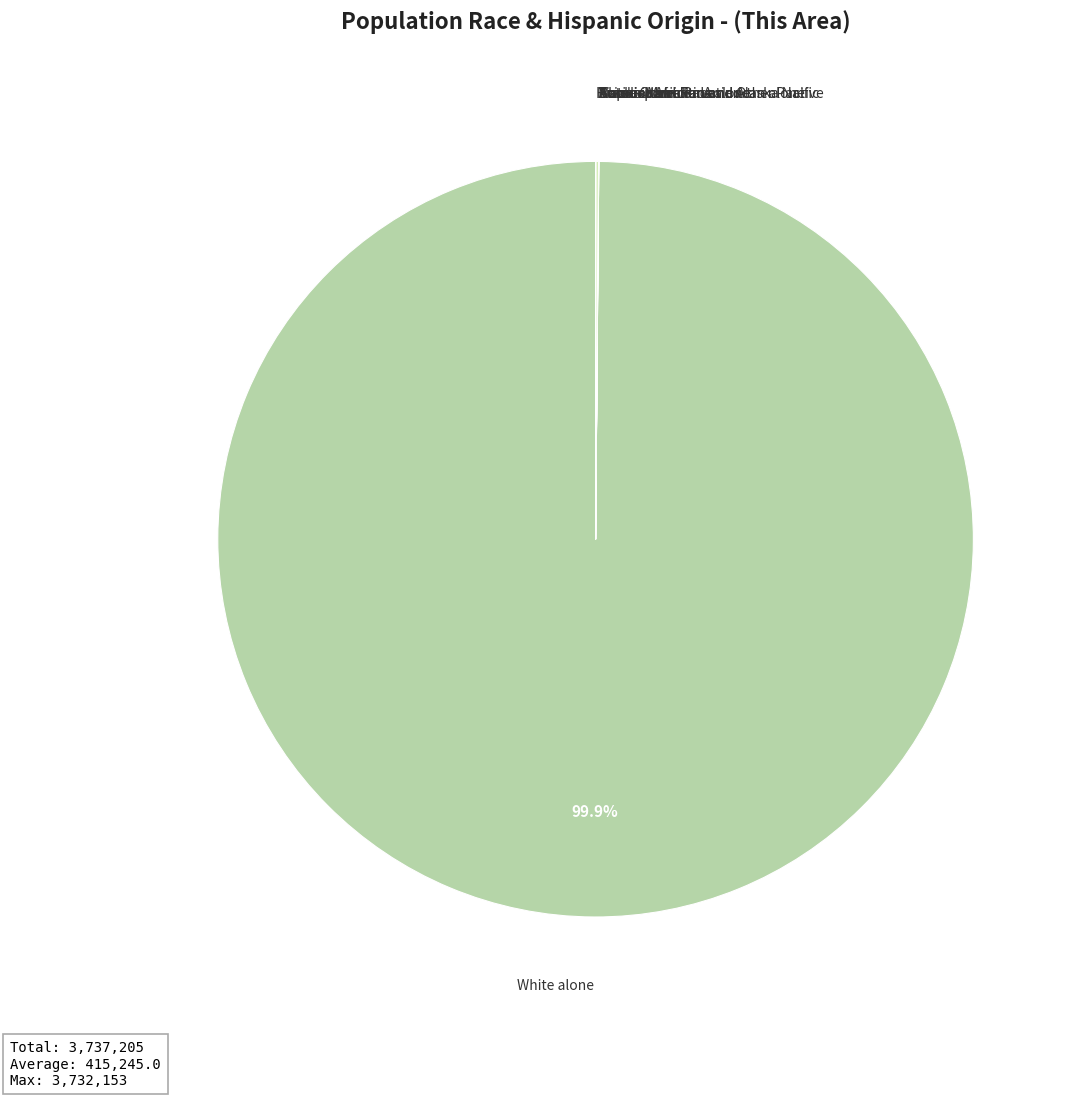

What percentage is the White alone slice, to the nearest percent?

100%